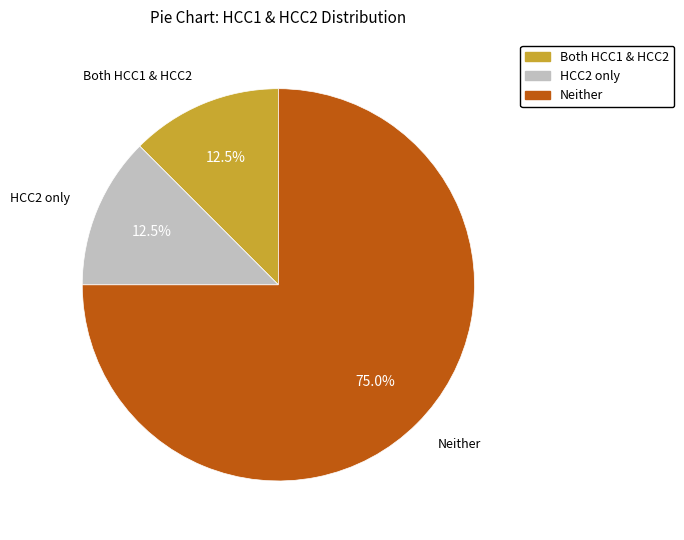

How many slices are in this pie chart?

3